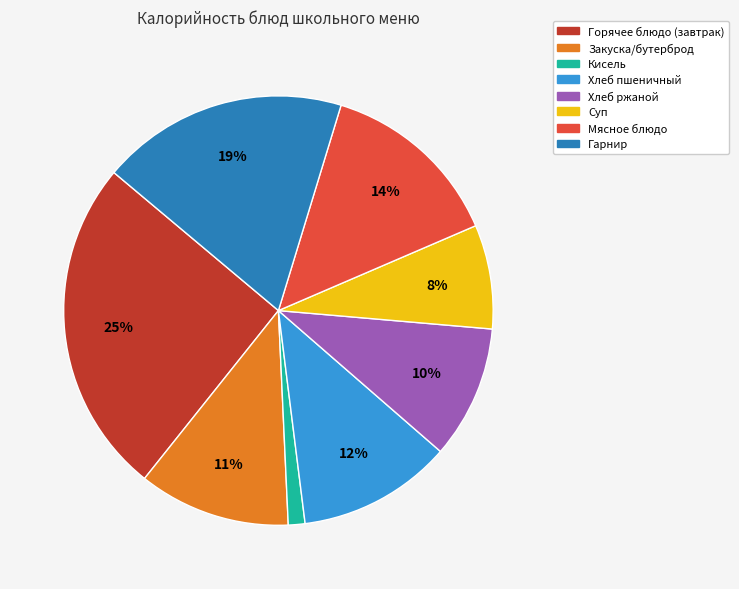

How many segments does this pie chart have?

8